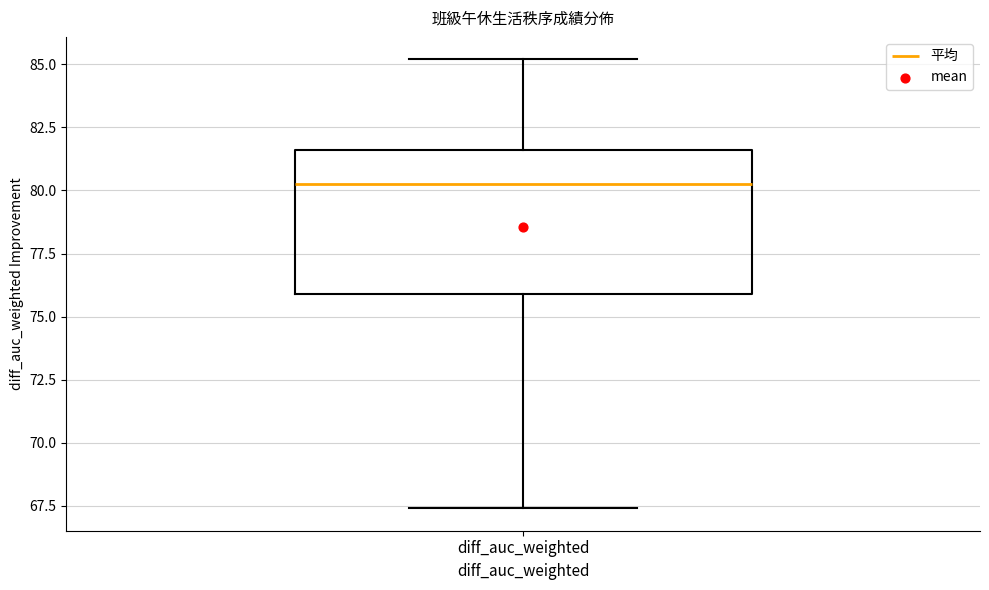

Read this box plot against the y-axis: the position of the median line, the range covered by the box, and the ends of both whiskers. The values are not printed on the chart, so give them approximately, as read against the axis.

median 80.5, box 76.0 to 81.5, whiskers 67.5 to 85.0